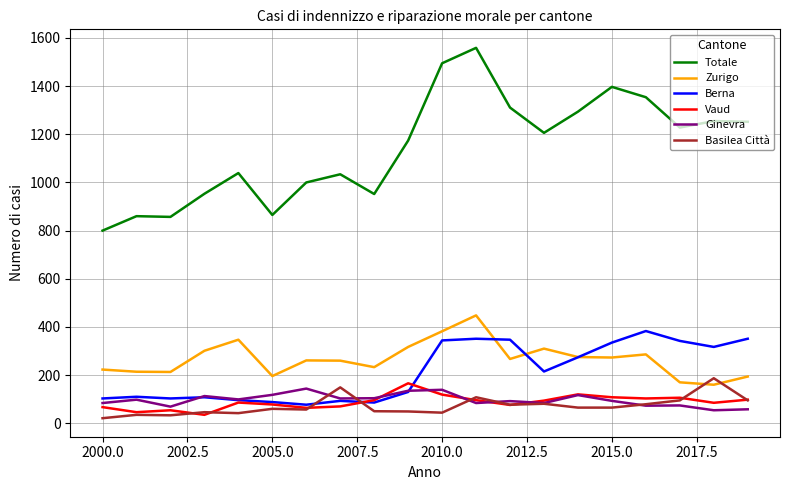

Which series has the widest spread of values?

Totale